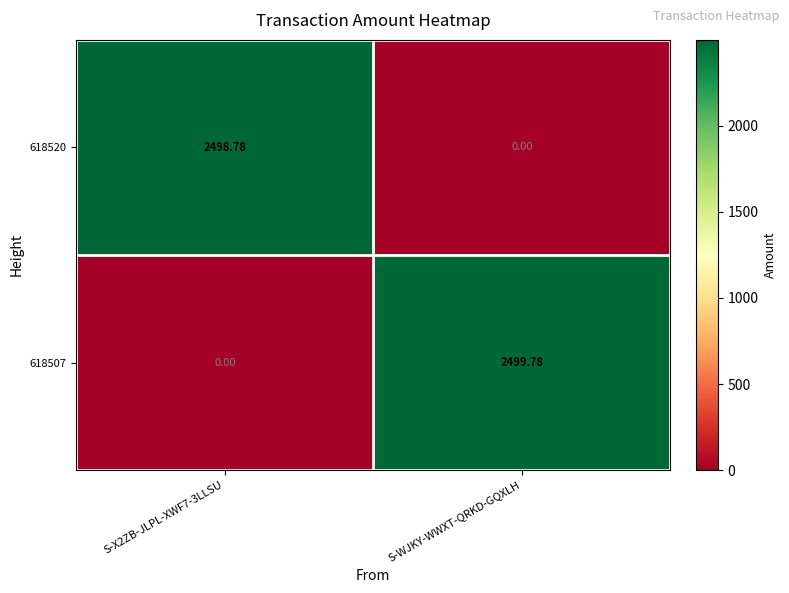

How many distinct data groups are displayed?

2